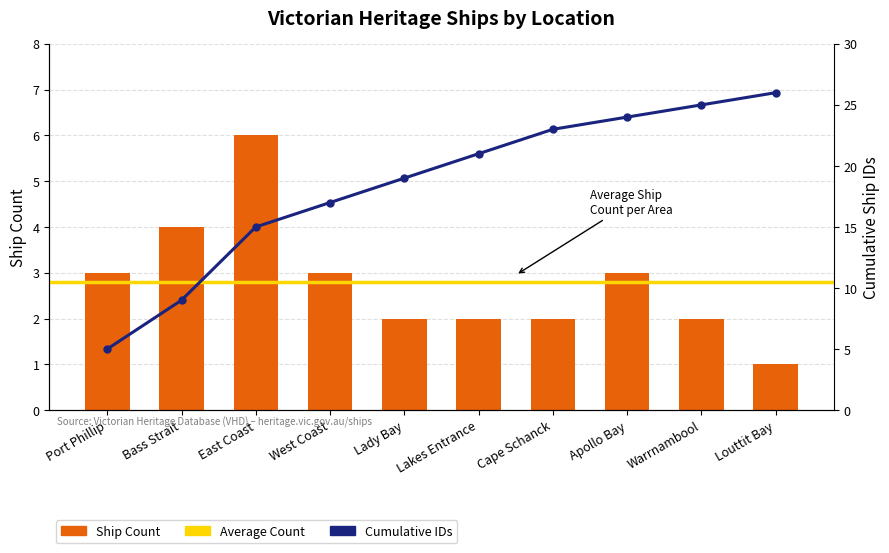

How many bars are there in total?

10